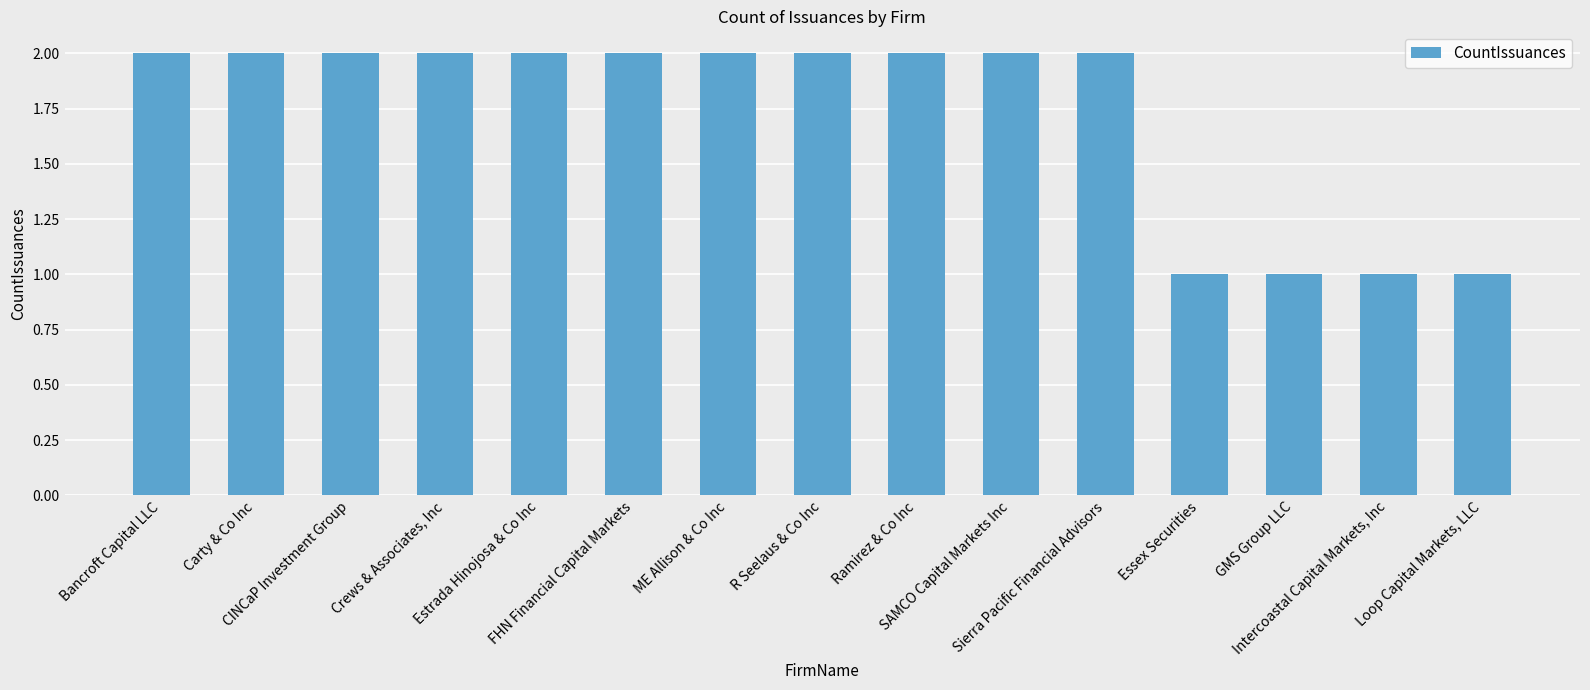

What is the sum of all values?

26